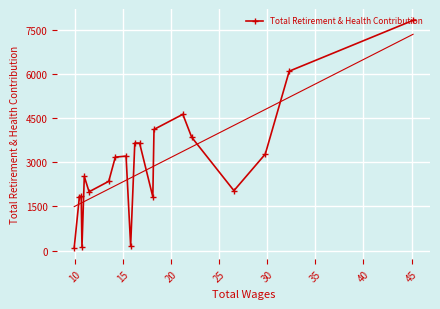

What is the value of the Total Retirement & Health Contribution point at the 15th from the left?

4640